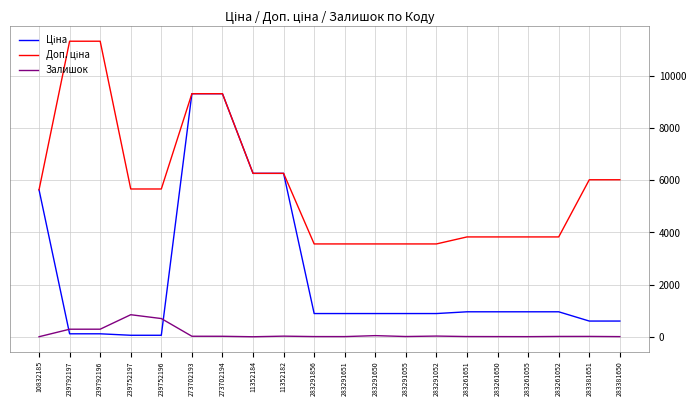

What is the greatest value displayed?

11334.0